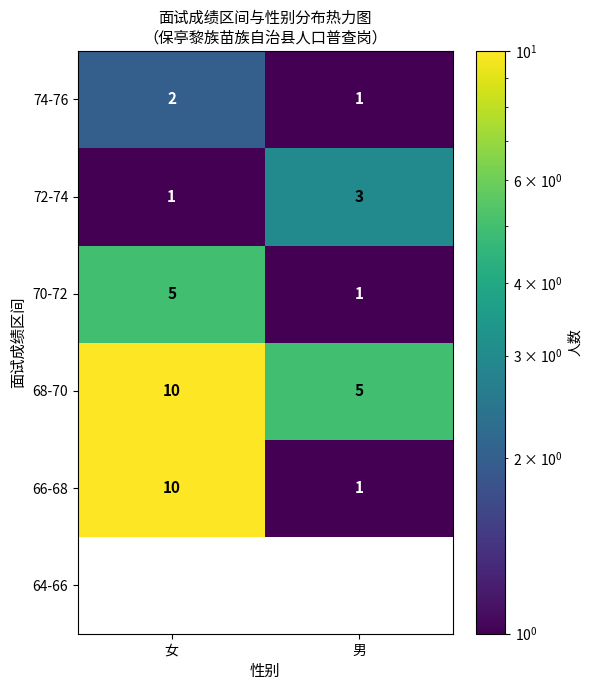

The value of 68-70 at 女 is 4. True or false?

False